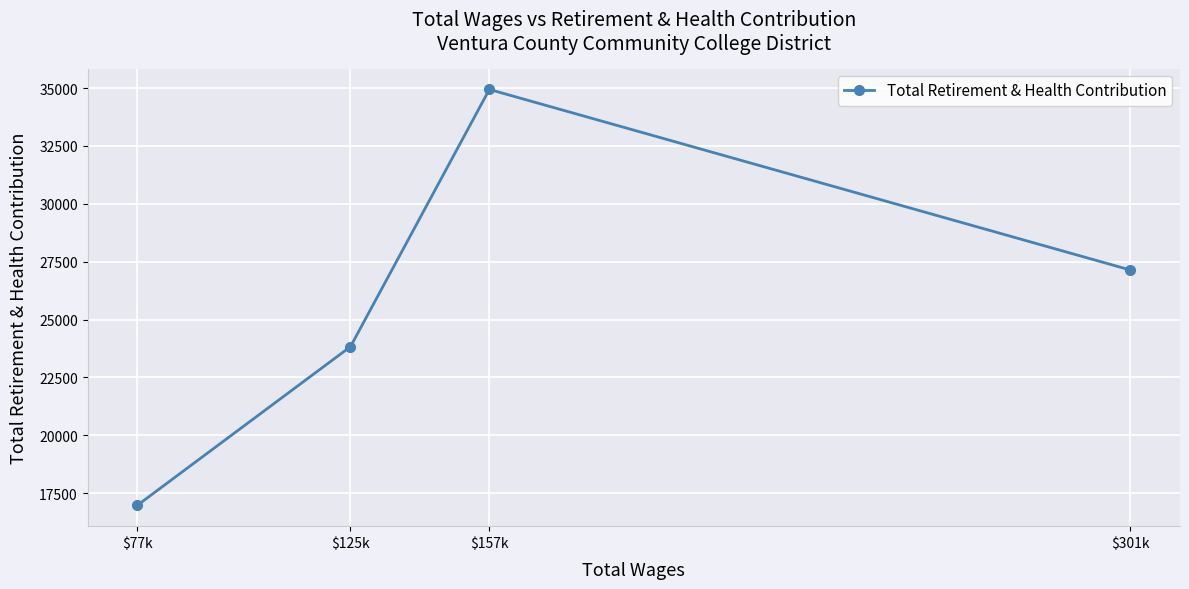

Reading right to left, list all the values displayed in this chart.

$301k=27142	$157k=34942	$125k=23832	$77k=16976